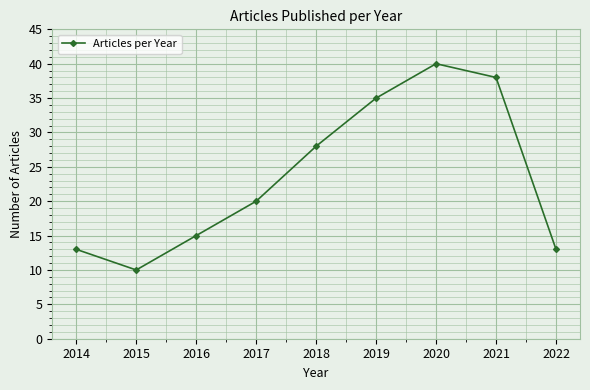

Where is the data nearest to the value 25?

2018